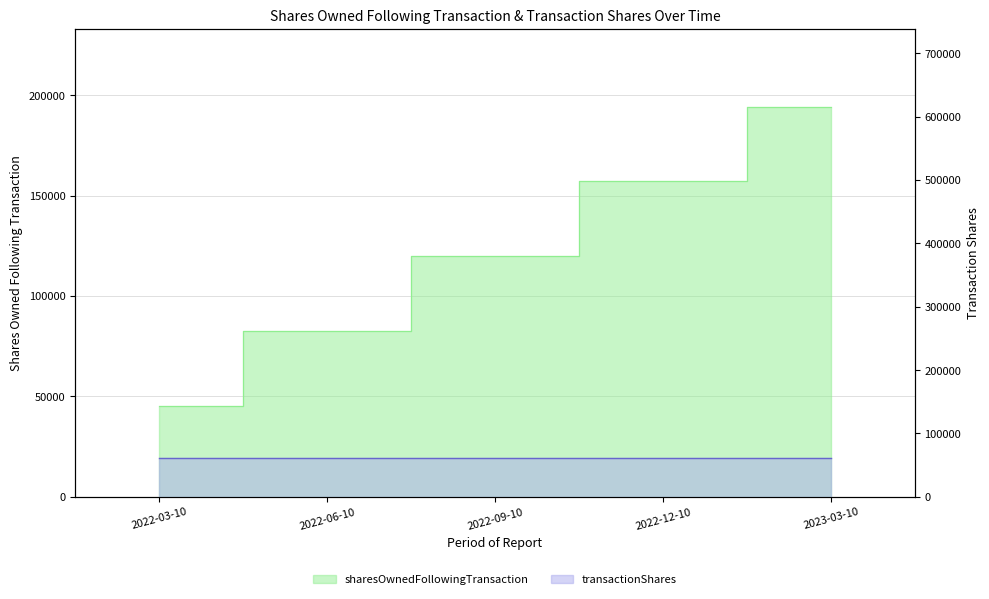

What are all the series names shown in the legend?

sharesOwnedFollowingTransaction, transactionShares